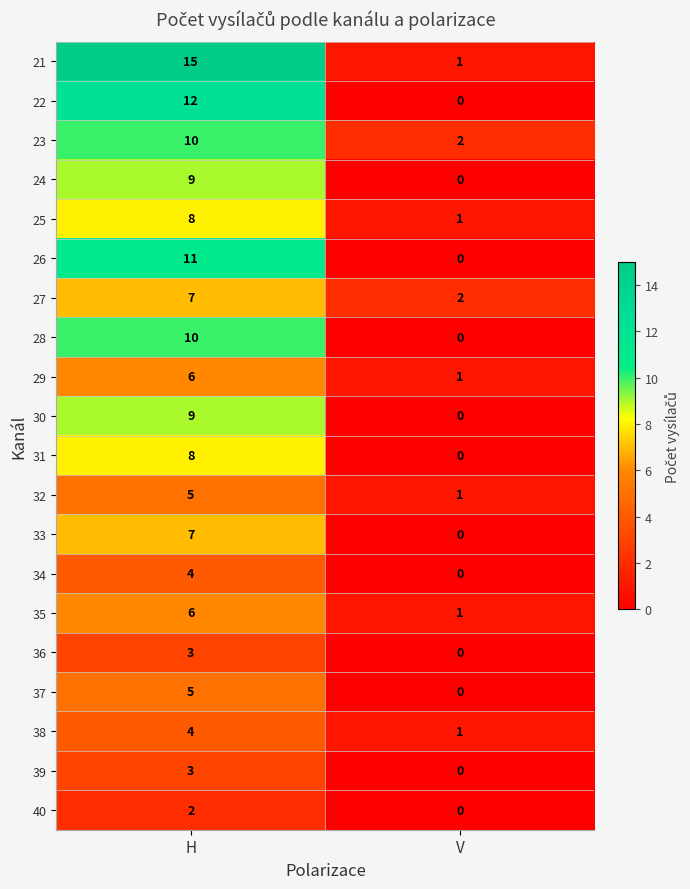

Where is 39 nearest to the value 1?

V